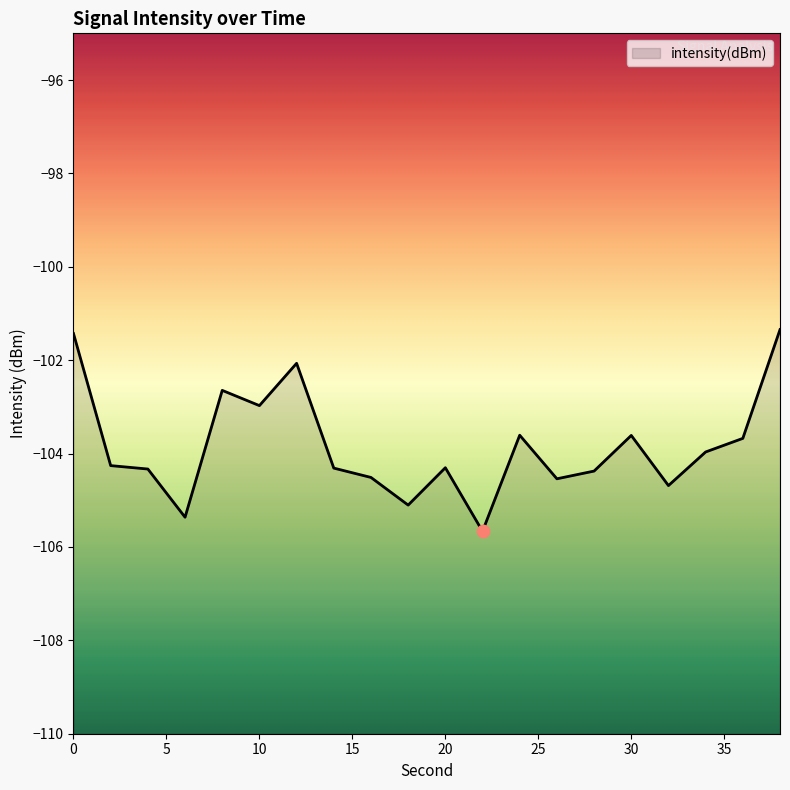

Which has a higher value, 26 or 16?

16